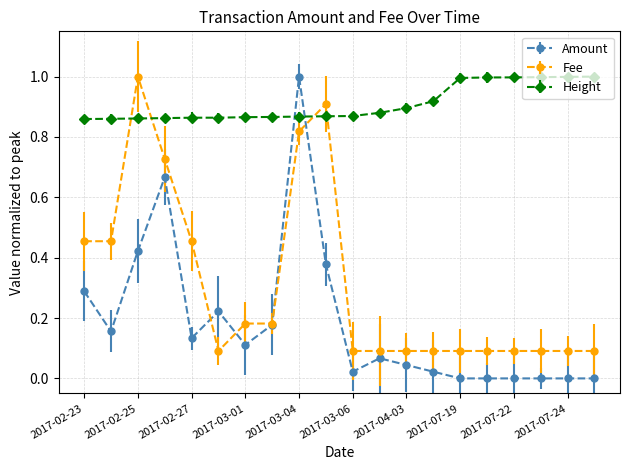

Which series has the largest total across all categories?

Height